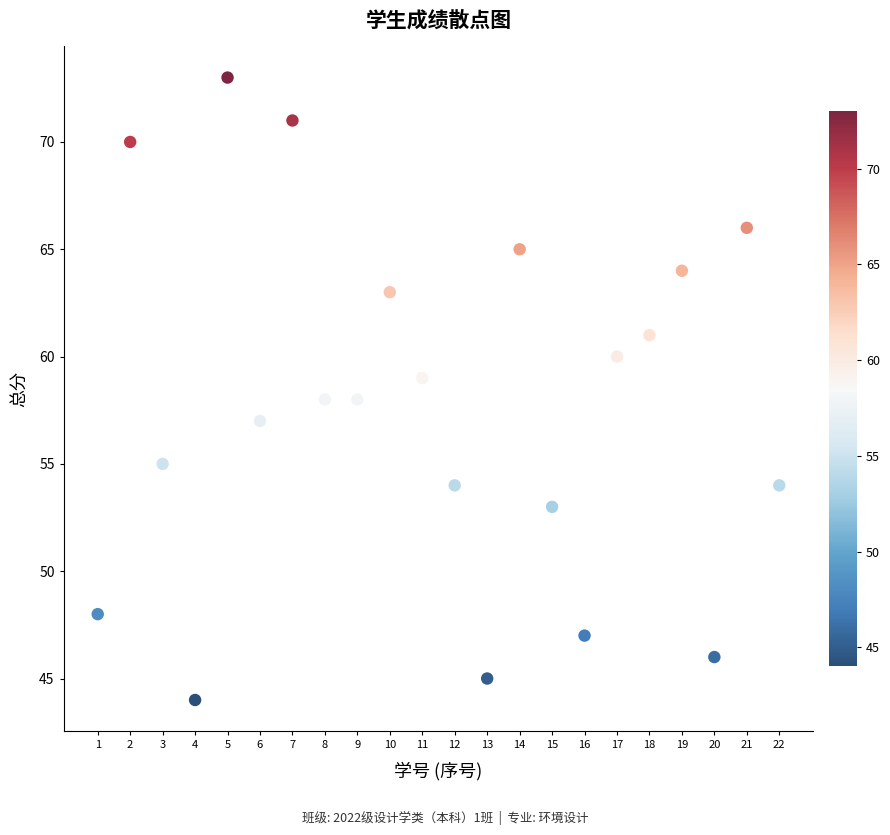

What is the range of X values (max minus min)?

21